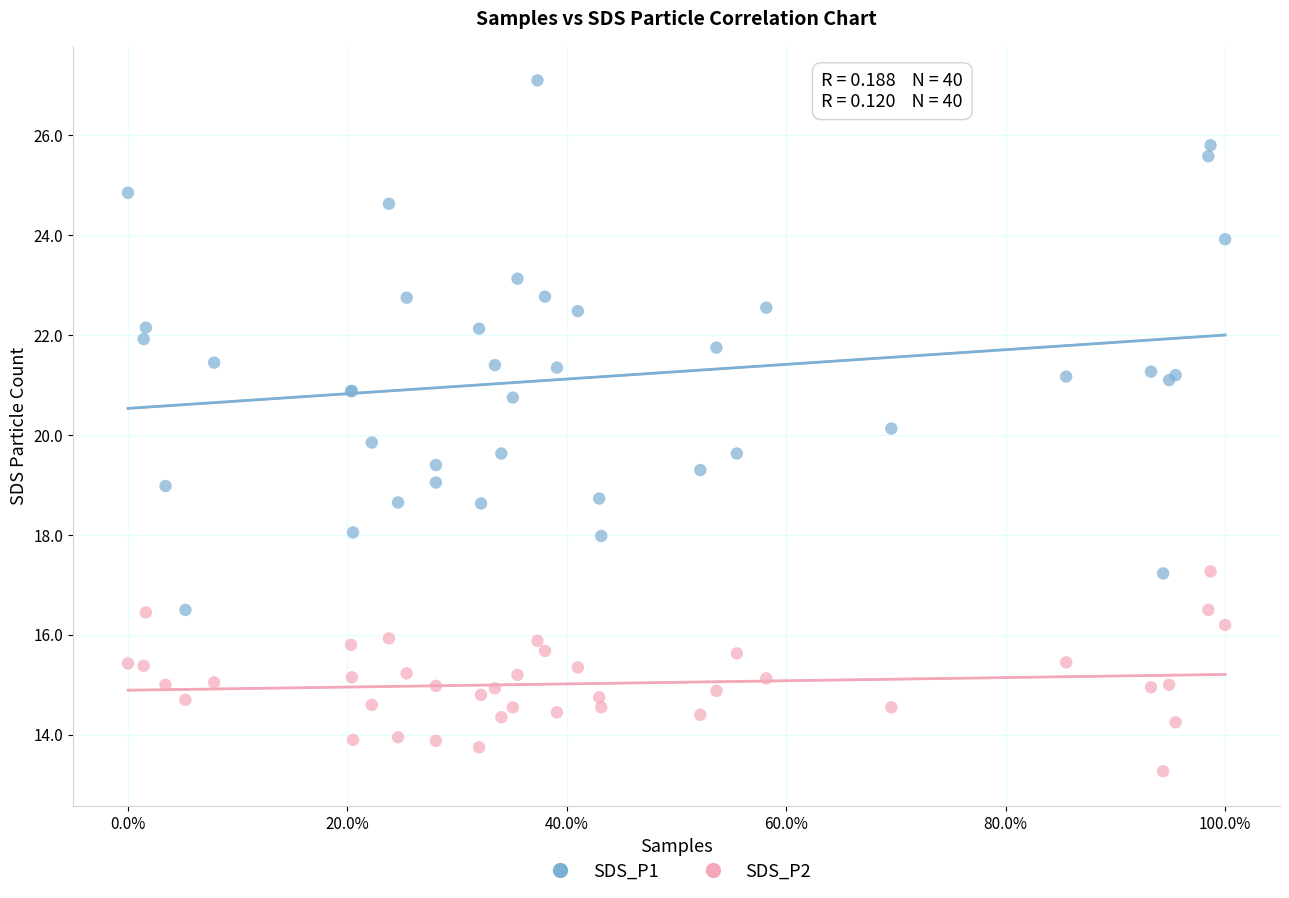

What are all the series names shown in the legend?

SDS_P1, SDS_P2